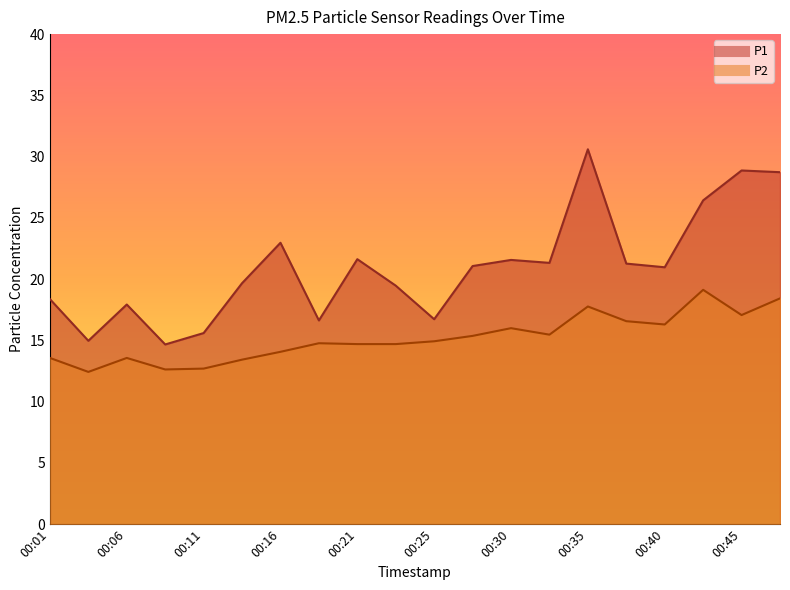

Does the chart display data point markers on the line(s)?

No